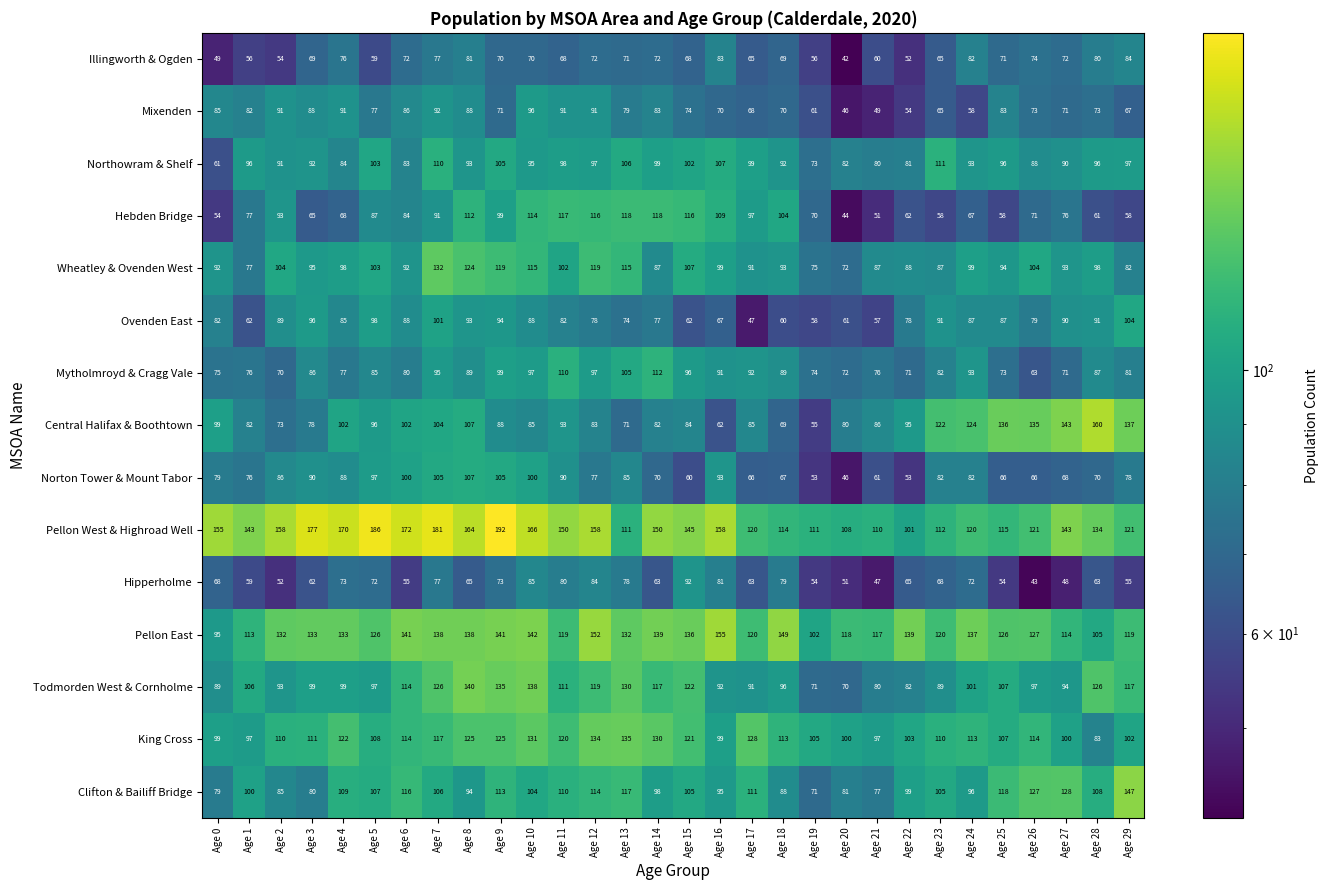

Where is Wheatley & Ovenden West nearest to the value 102?

Age 11